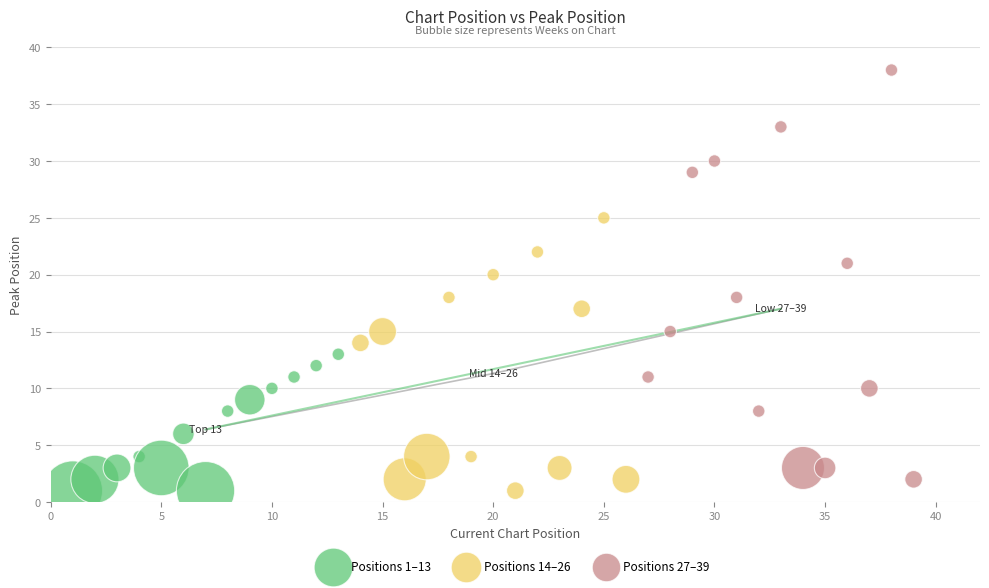

Which series contains the highest Y value?

Positions 27–39